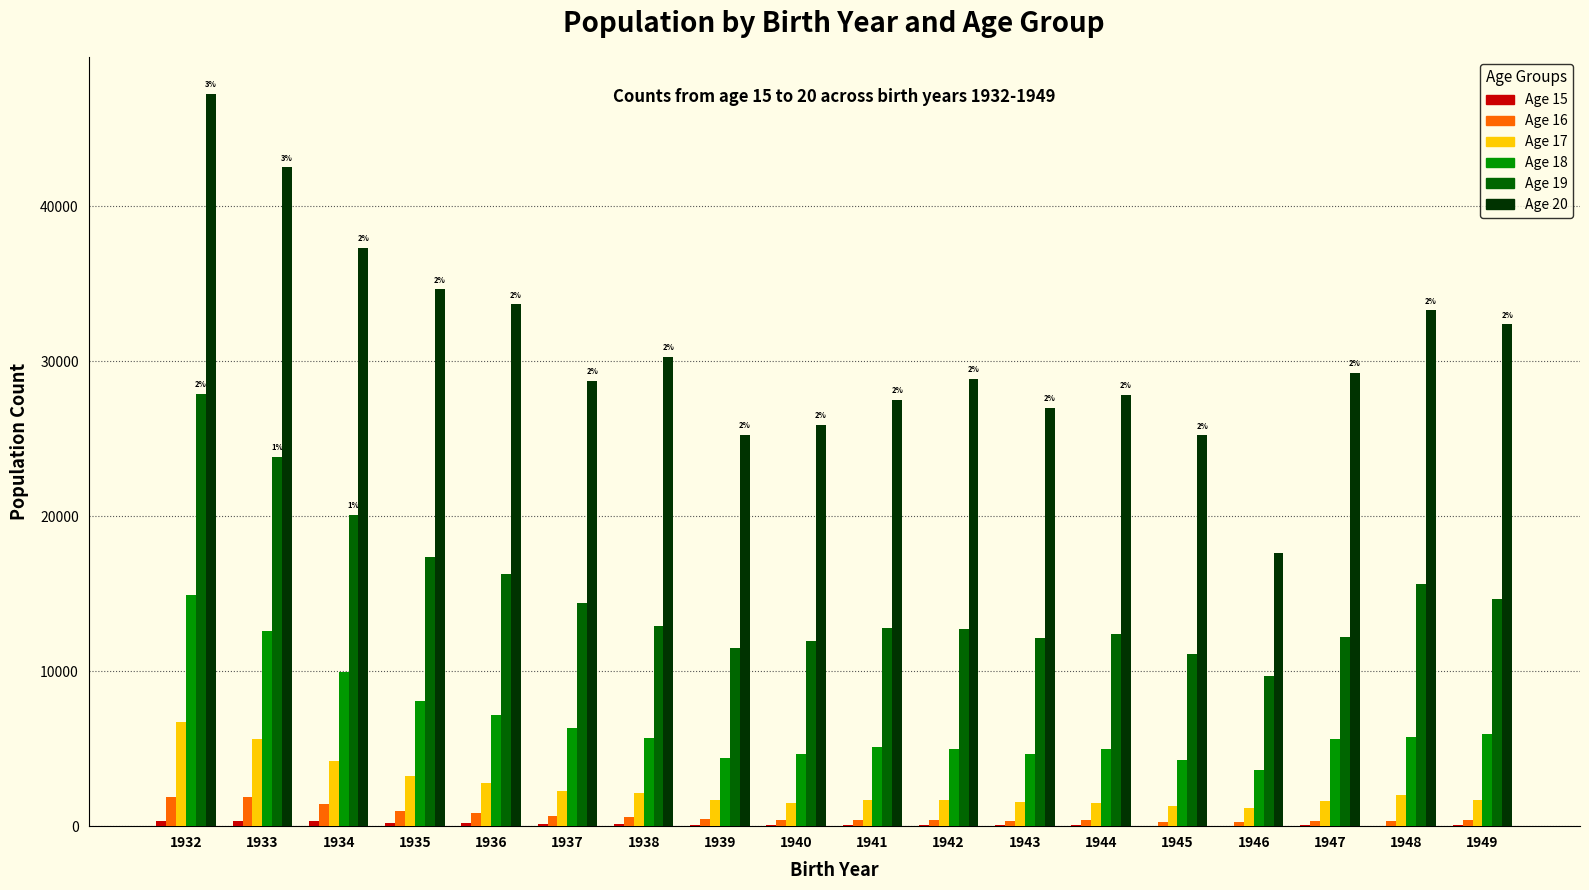

What is the total value across all series at 1936?

60868